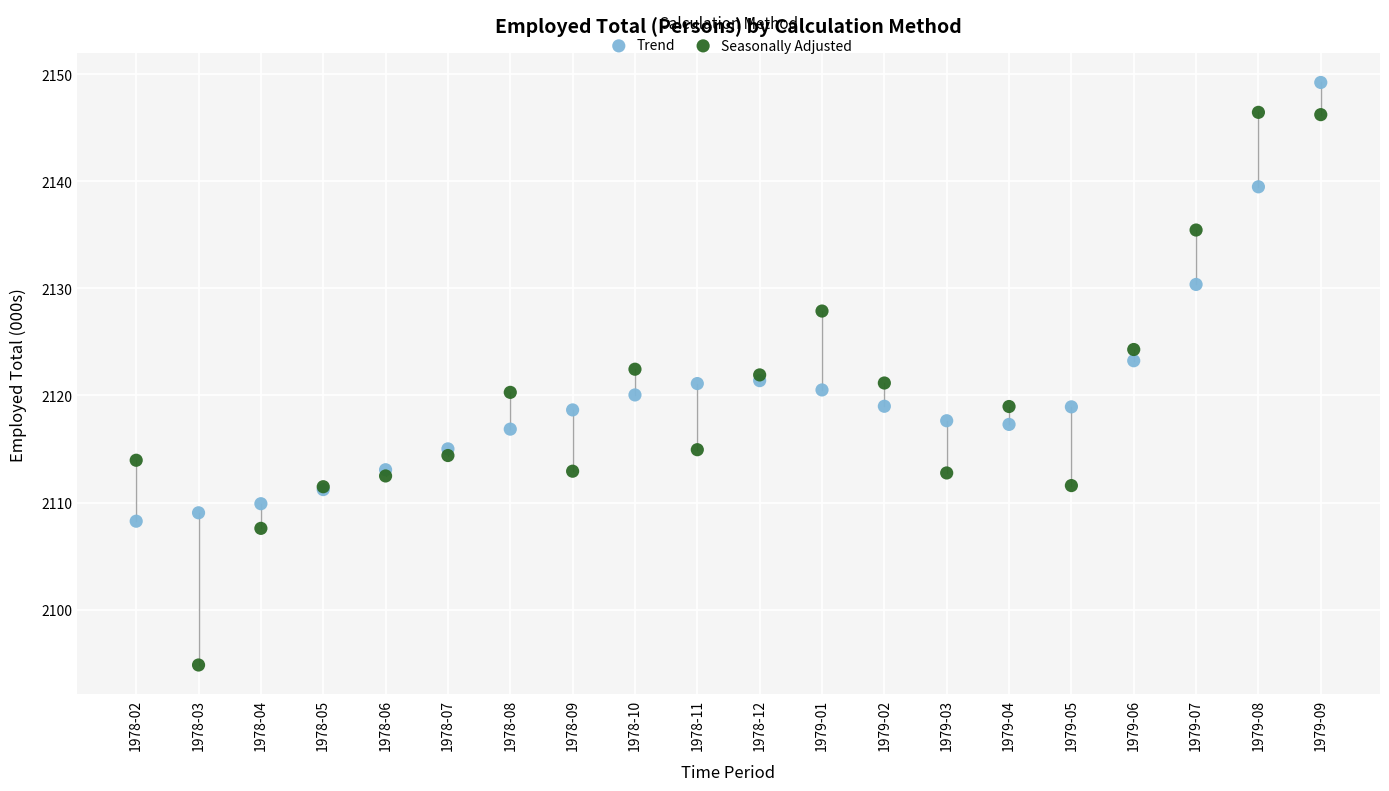

Which series has the widest spread of Y values?

Seasonally Adjusted